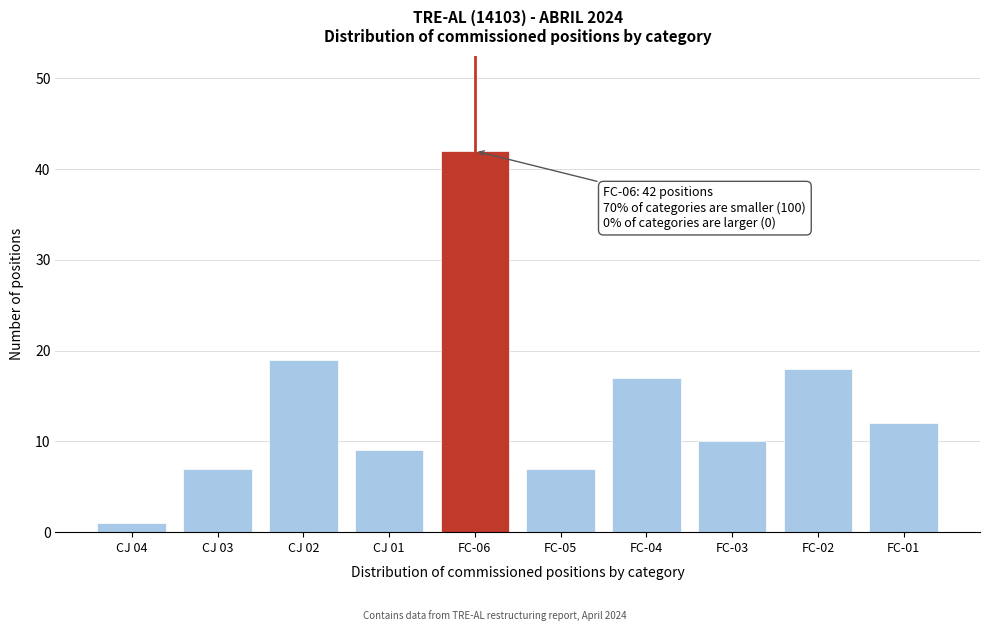

Reading left to right, transcribe all the data shown in this chart.

1	7	19	9	42	7	17	10	18	12